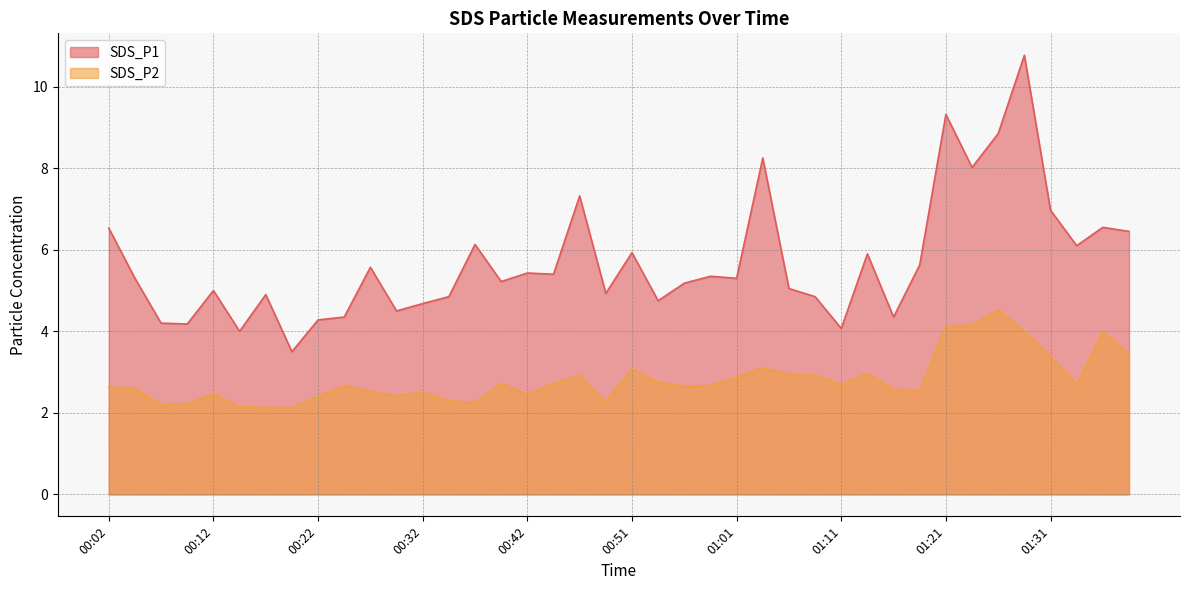

True or false: SDS_P2 has a value of 4.6 at 00:24.

False